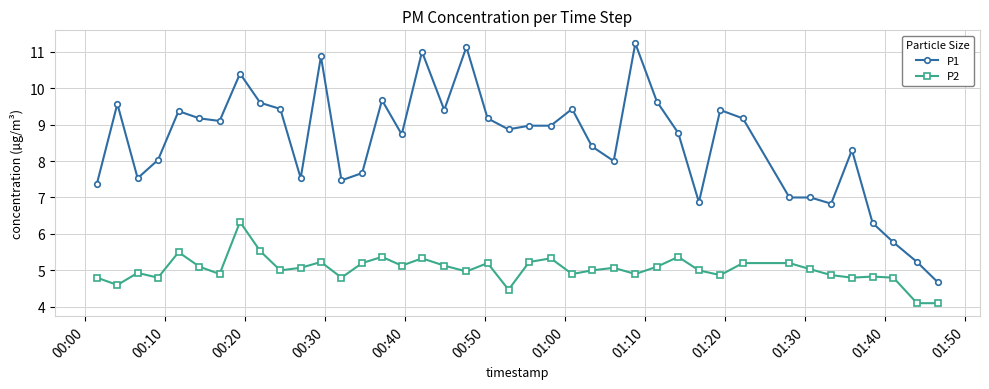

Reading right to left, transcribe all the data shown in this chart.

P1: 4.7	5.2	5.8	6.3	8.3	6.8	7.0	7.0	9.2	9.4	6.9	8.8	9.6	11.2	8.0	8.4	9.4	9.0	9.0	8.9	9.2	11.1	9.4	11.0	8.7	9.7	7.7	7.5	10.9	7.5	9.4	9.6	10.4	9.1	9.2	9.4	8.0	7.5	9.6	7.4
P2: 4.1	4.1	4.8	4.8	4.8	4.9	5.0	5.2	5.2	4.9	5.0	5.4	5.1	4.9	5.1	5.0	4.9	5.3	5.2	4.5	5.2	5.0	5.1	5.3	5.1	5.4	5.2	4.8	5.2	5.1	5.0	5.5	6.3	4.9	5.1	5.5	4.8	4.9	4.6	4.8